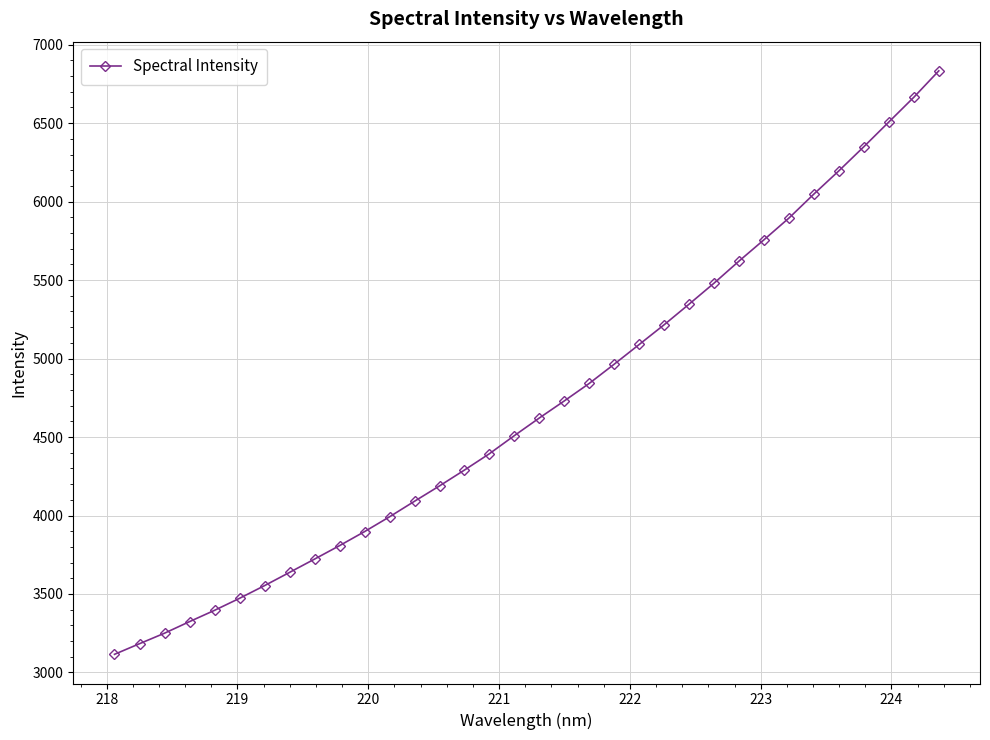

What is the value of the 33rd point from the left?

6665.0